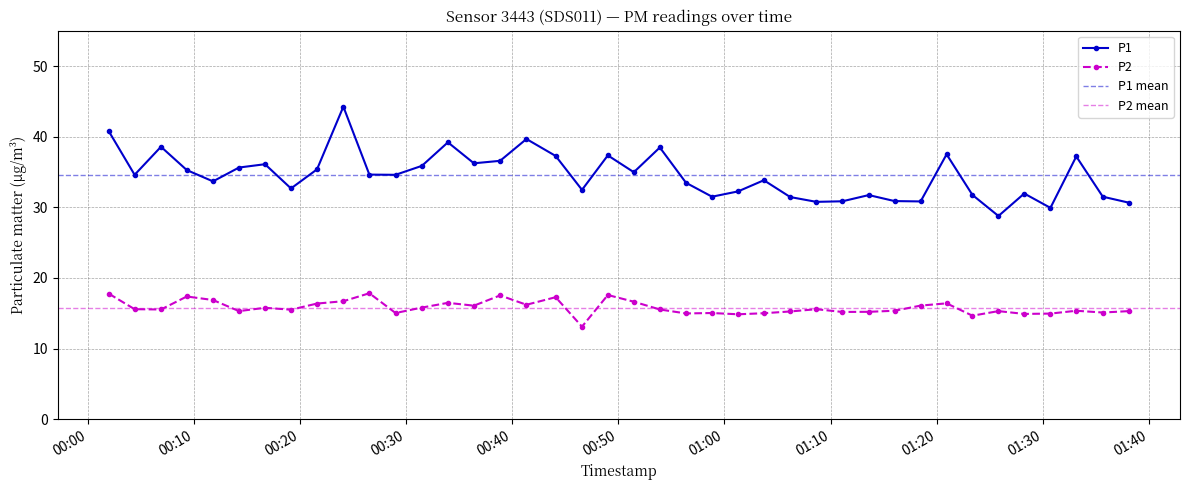

List the series in order of their peak value, highest first.

P1, P2